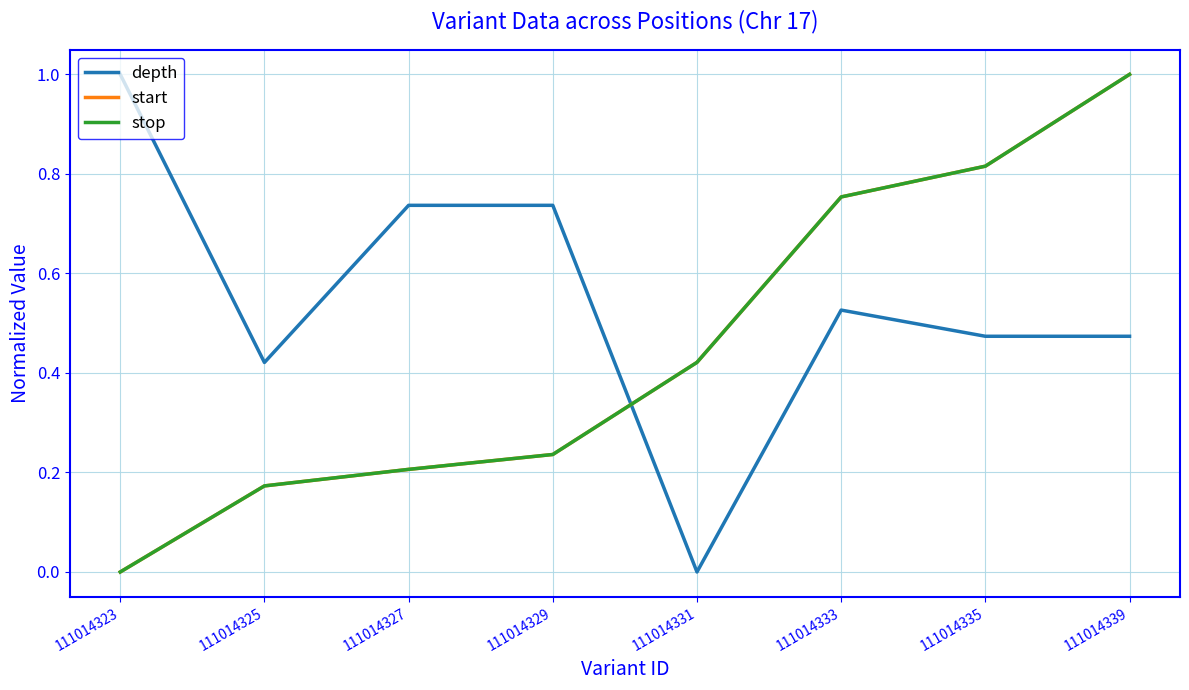

What is the average value of the stop series?

0.5